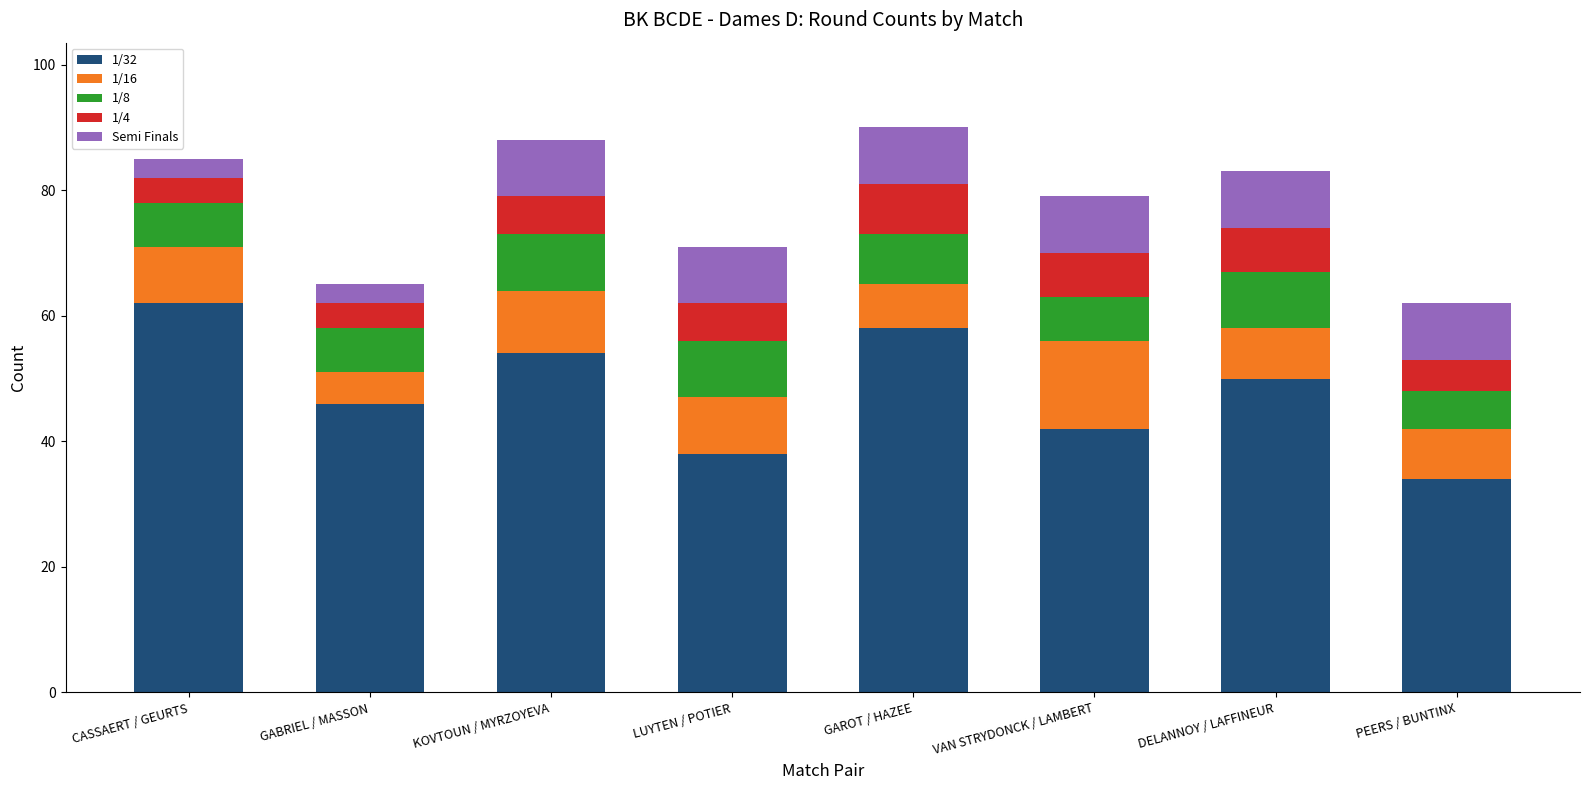

What is the difference between the maximum and minimum values in the 1/32 series?

28